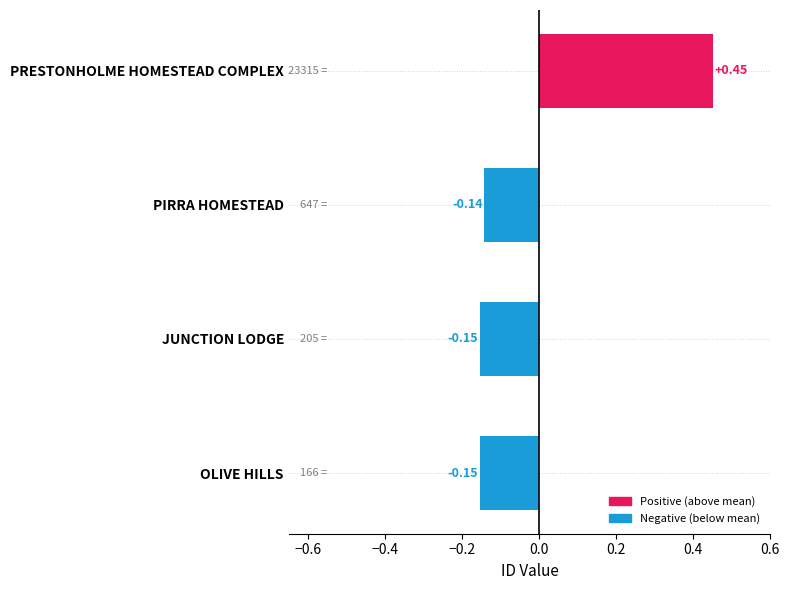

What is the change in value from JUNCTION LODGE to PRESTONHOLME HOMESTEAD COMPLEX?

+0.6